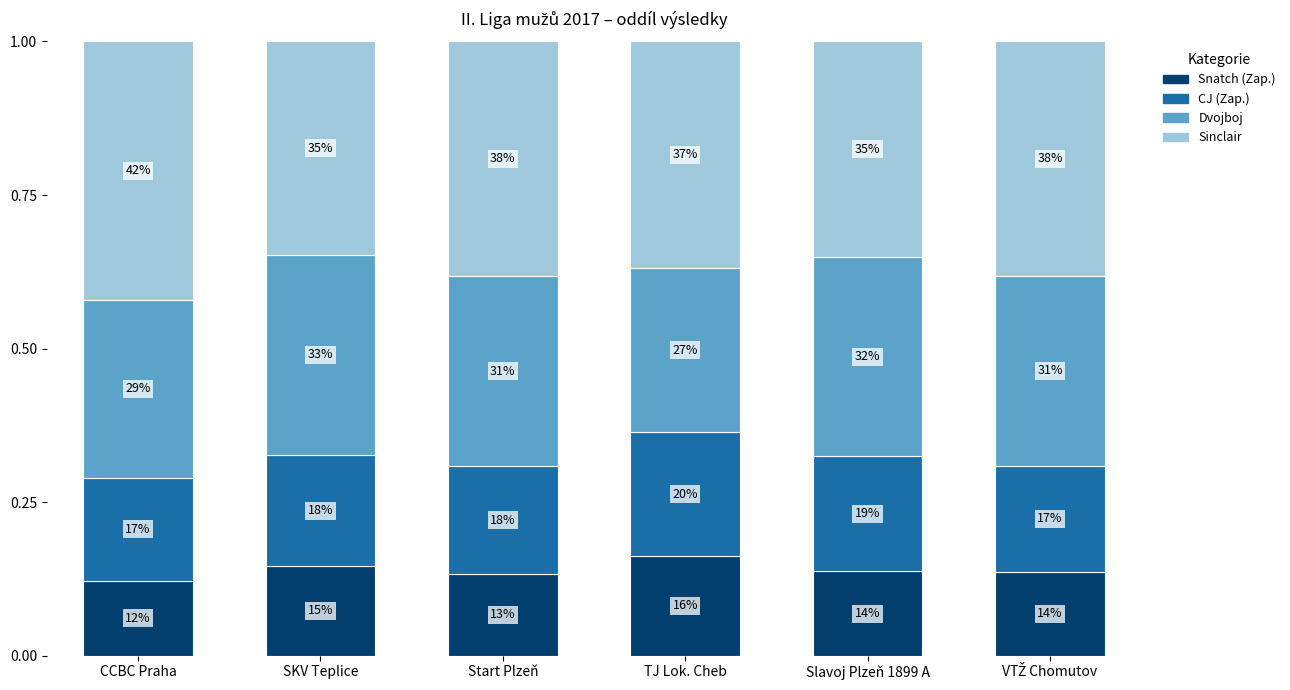

Rank the series by their average value, from lowest to highest.

Snatch (Zap.), CJ (Zap.), Dvojboj, Sinclair